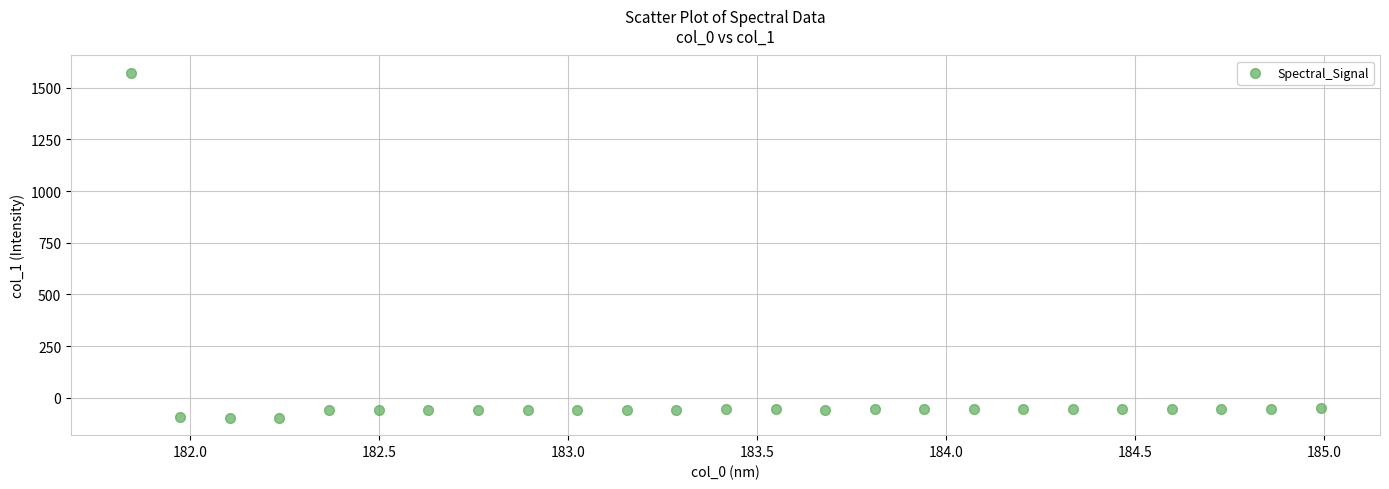

What is the range of Y values (max minus min)?

1670.8